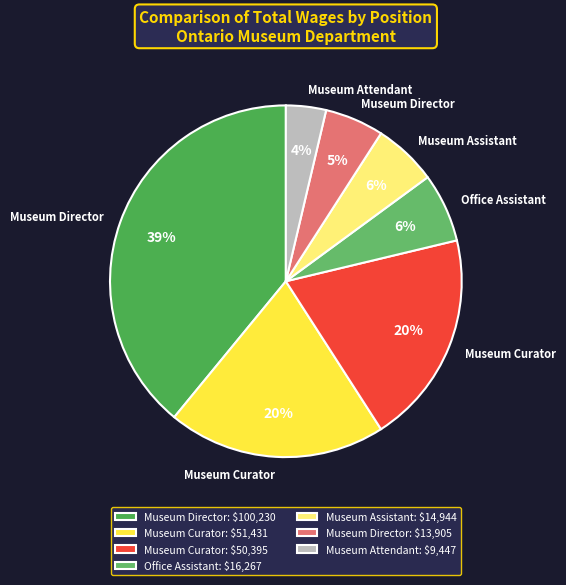

Rank the categories by value from lowest to highest.

Museum Attendant, Museum Director (13905), Museum Assistant, Office Assistant, Museum Curator (50395), Museum Curator (51431), Museum Director (100230)